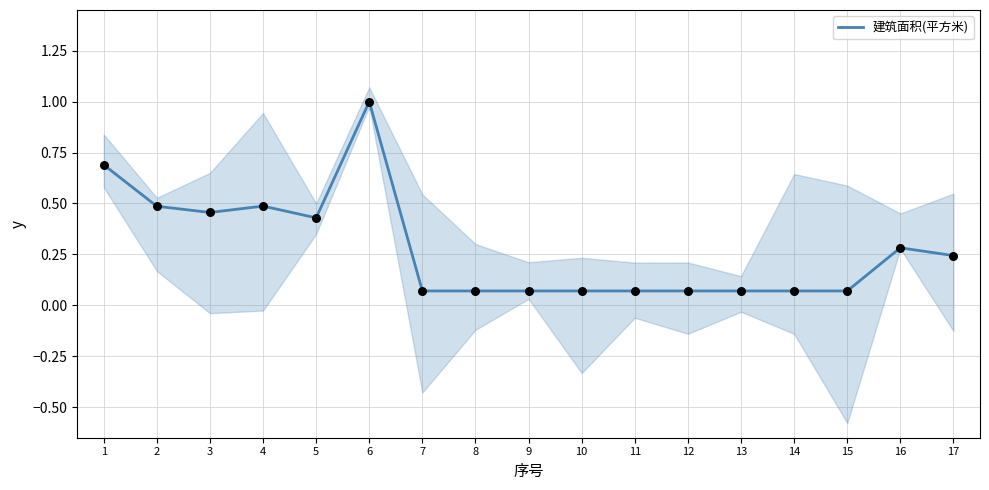

What is the change in value from 2 to 12?

-0.4